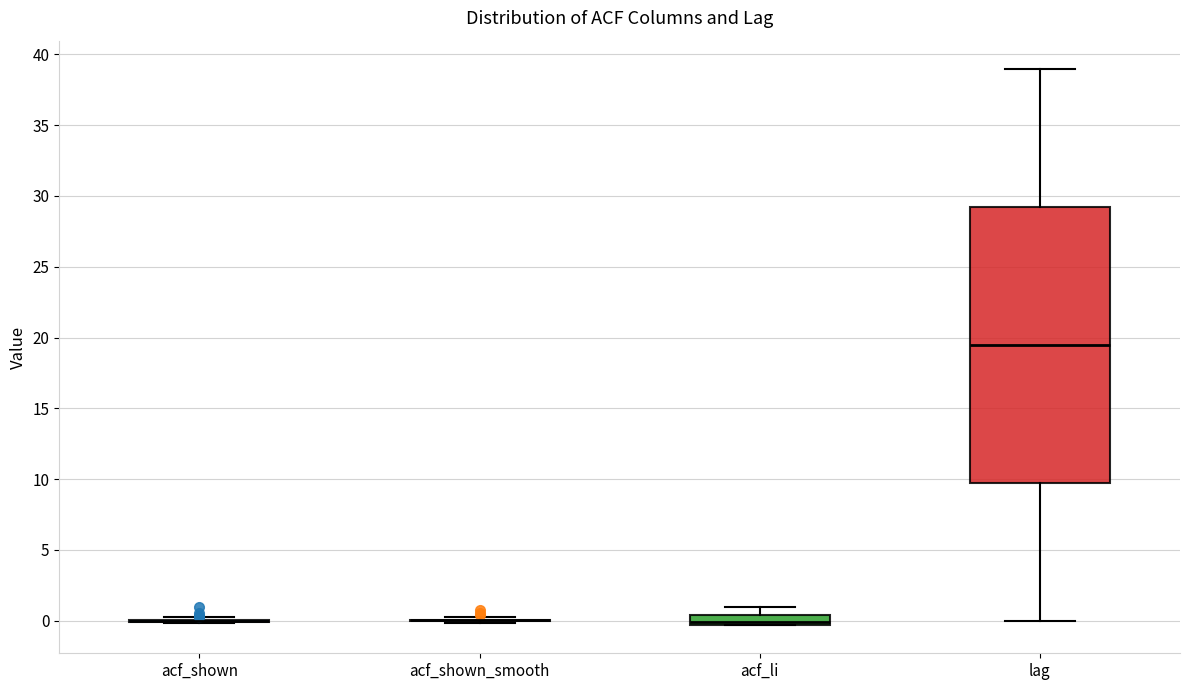

Which box is the tallest, from its lower edge to its upper edge?

lag